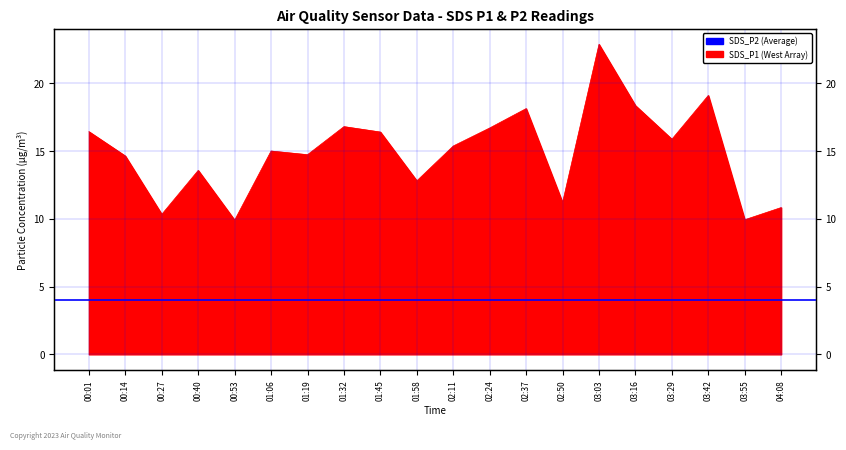

True or false: the data shows 22.9 at 03:03.

True